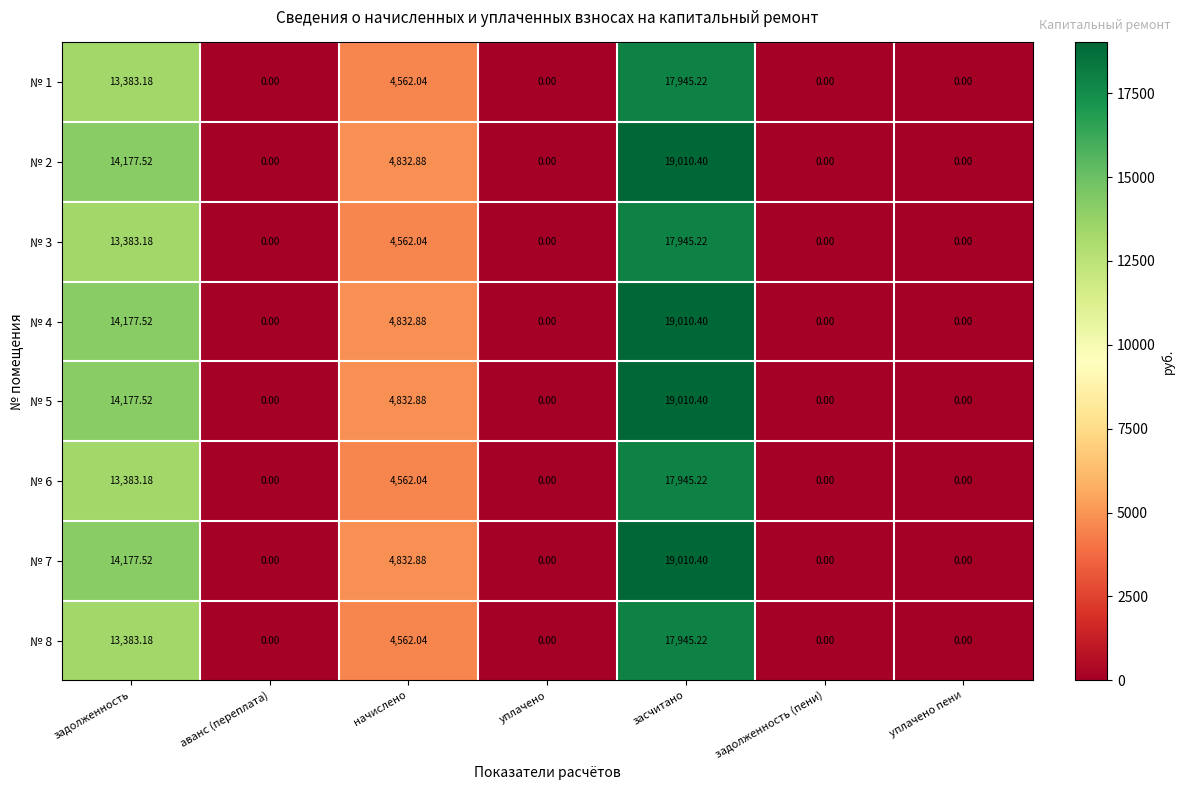

At which label does № 8 reach its peak?

засчитано